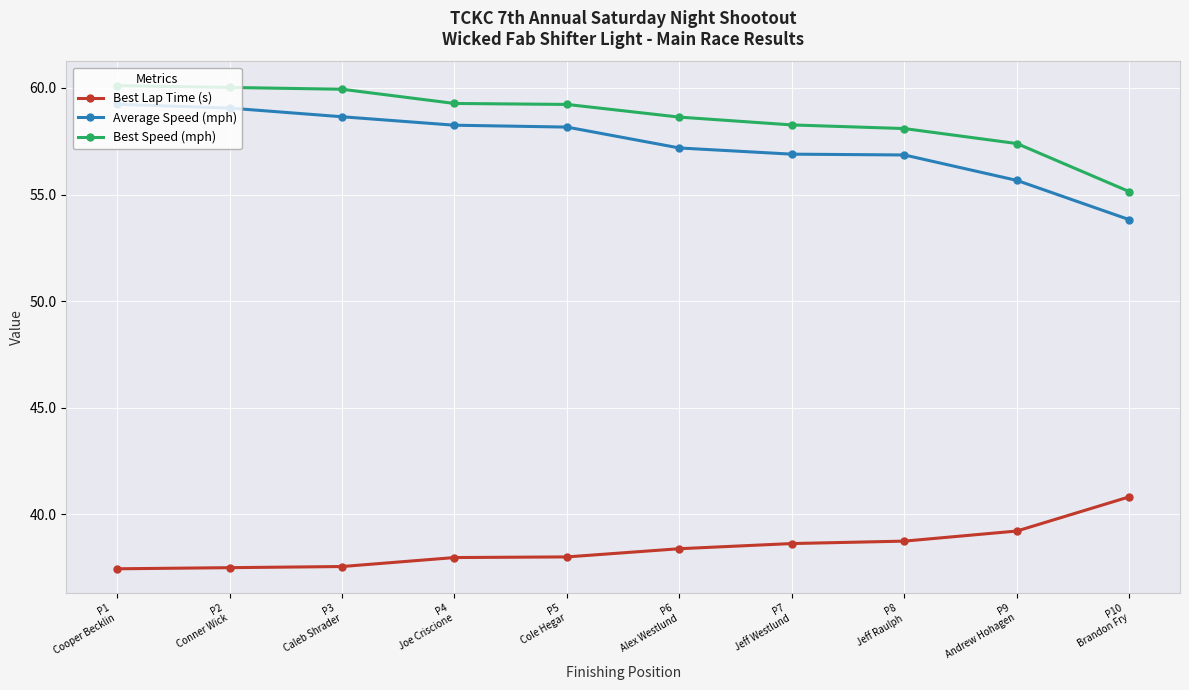

What is the average value of the Best Speed (mph) series?

58.6